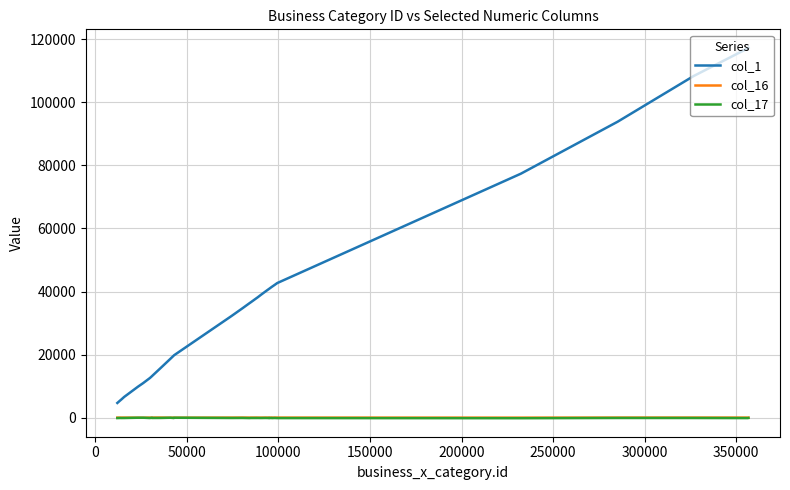

True or false: col_1 and col_17 intersect in this chart.

False